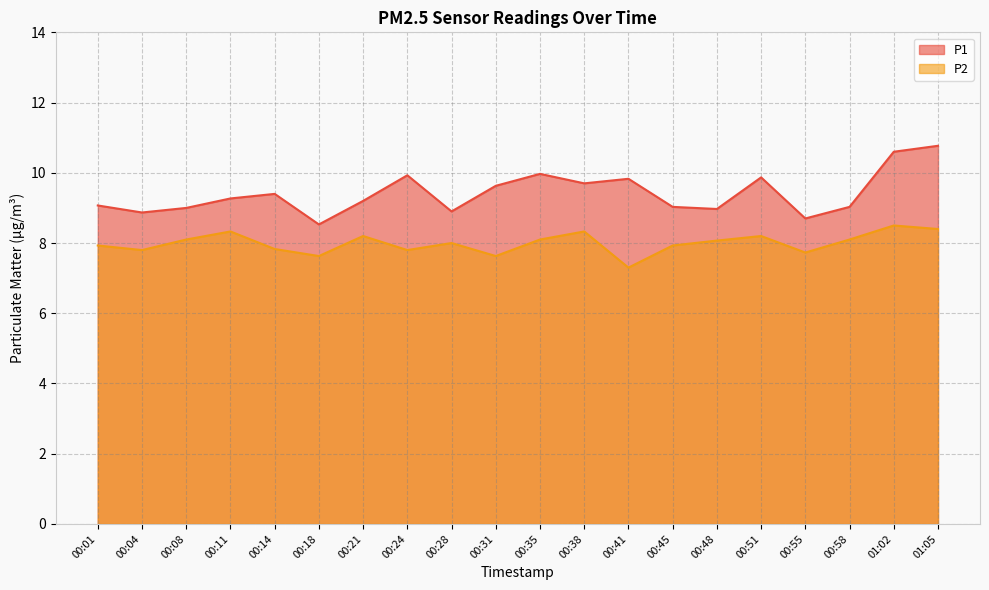

Reading left to right, extract all data points from this chart.

P1: 00:01=9.1	00:04=8.9	00:08=9.0	00:11=9.3	00:14=9.4	00:18=8.5	00:21=9.2	00:24=9.9	00:28=8.9	00:31=9.6	00:35=10.0	00:38=9.7	00:41=9.8	00:45=9.0	00:48=9.0	00:51=9.9	00:55=8.7	00:58=9.0	01:02=10.6	01:05=10.8
P2: 00:01=7.9	00:04=7.8	00:08=8.1	00:11=8.3	00:14=7.8	00:18=7.6	00:21=8.2	00:24=7.8	00:28=8.0	00:31=7.6	00:35=8.1	00:38=8.3	00:41=7.3	00:45=7.9	00:48=8.1	00:51=8.2	00:55=7.7	00:58=8.1	01:02=8.5	01:05=8.4